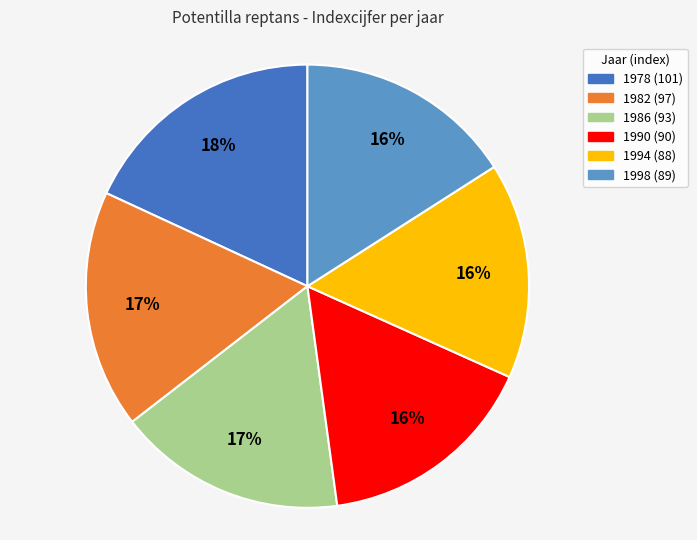

Is there a majority slice in this chart?

No